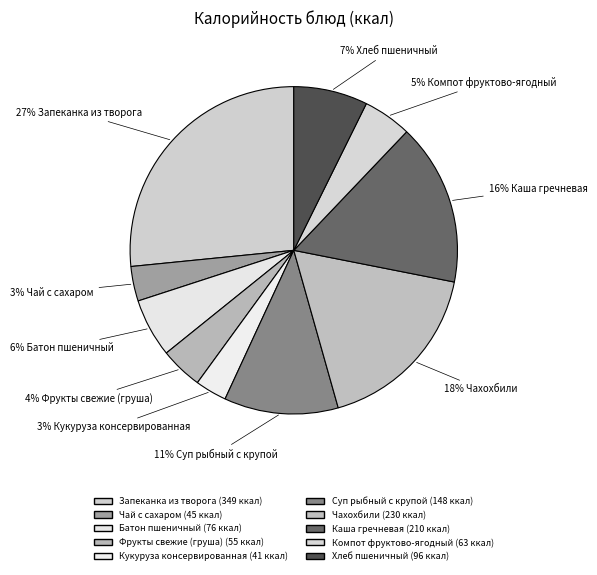

Does Каша гречневая represent more than half of the total?

No